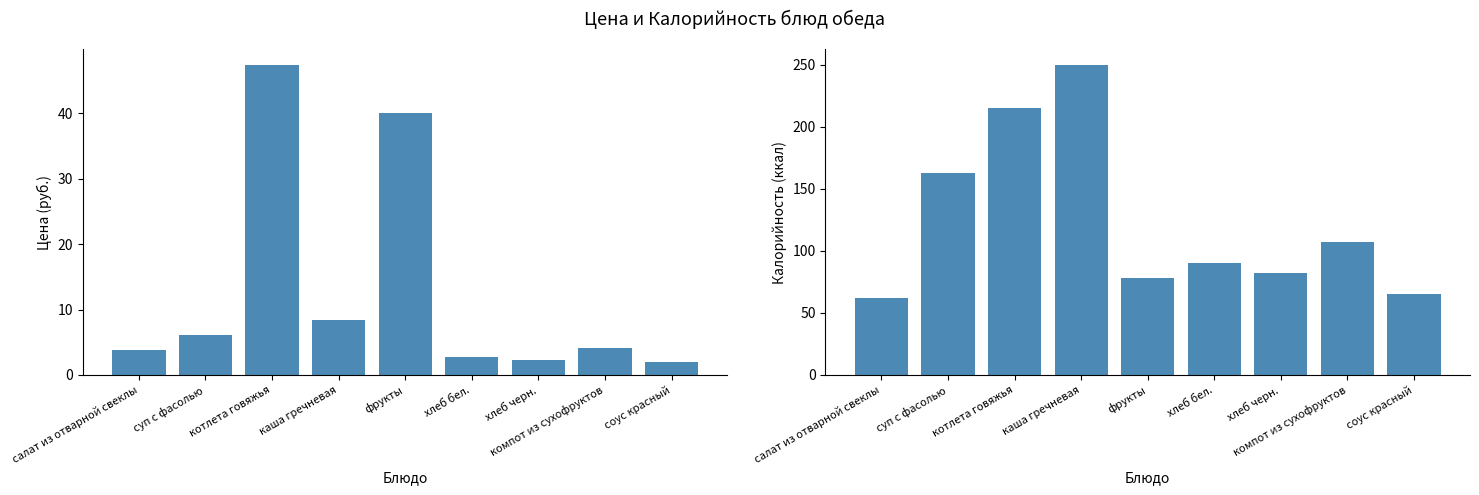

What position from the right is хлеб бел.?

4